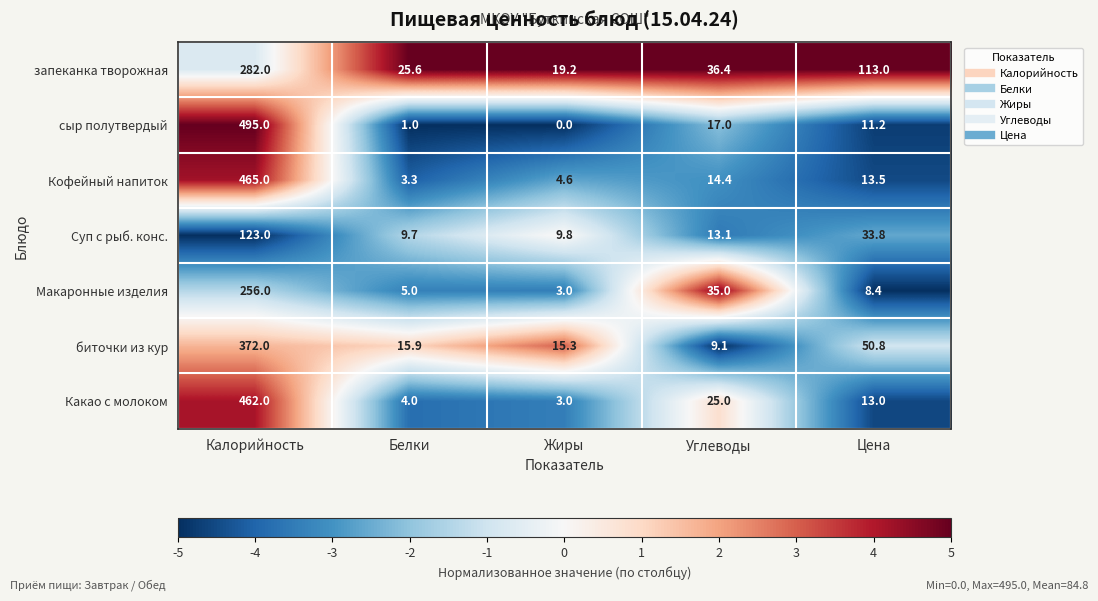

At which category does the chart reach its minimum across all series?

Жиры